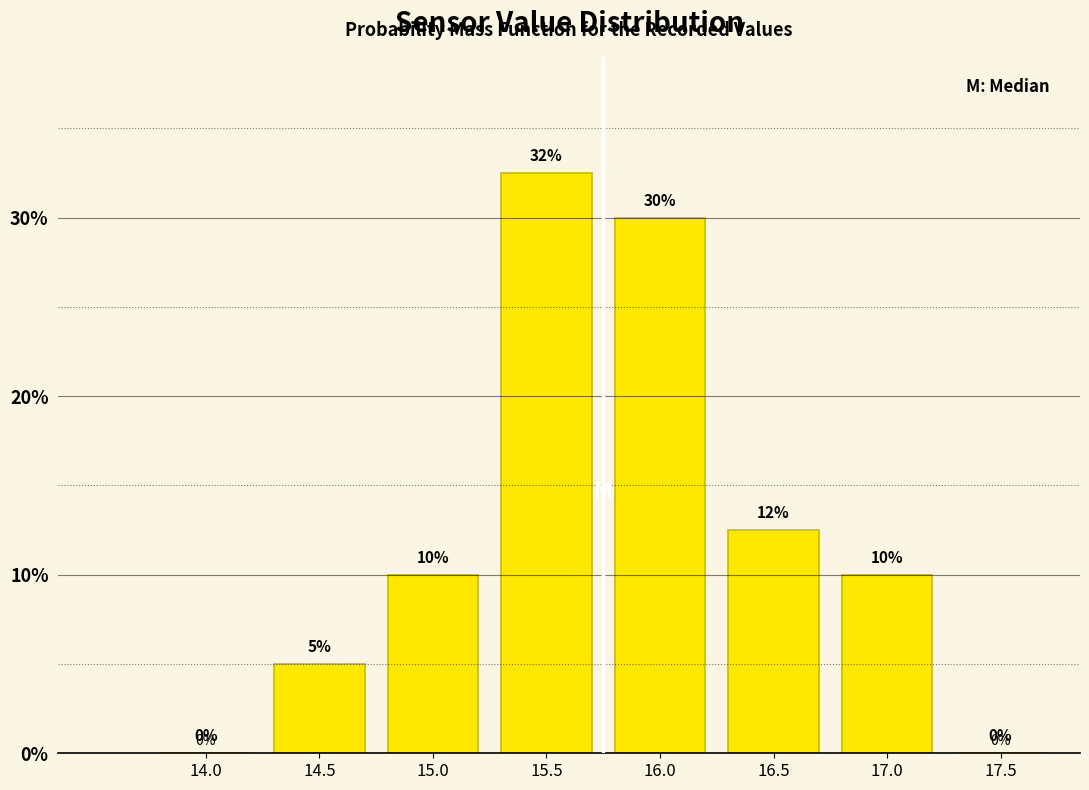

What is the sum of the values at 17.0 and 15.0?

20.0